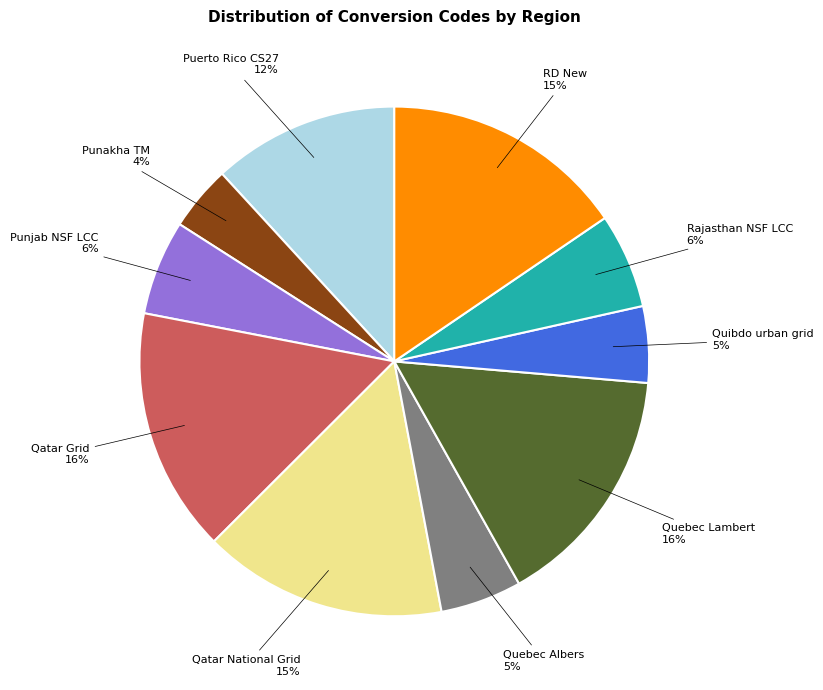

True or false: Punakha TM accounts for 4% of the total.

True